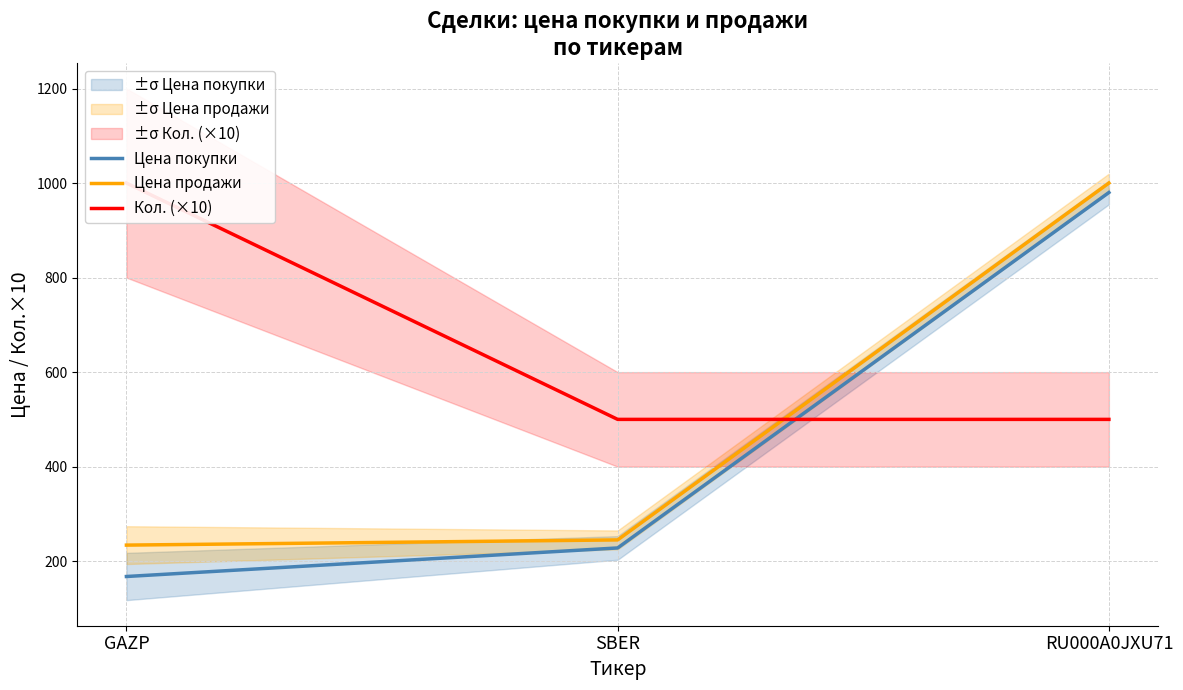

What is the difference between the highest and lowest values at SBER?

272.0